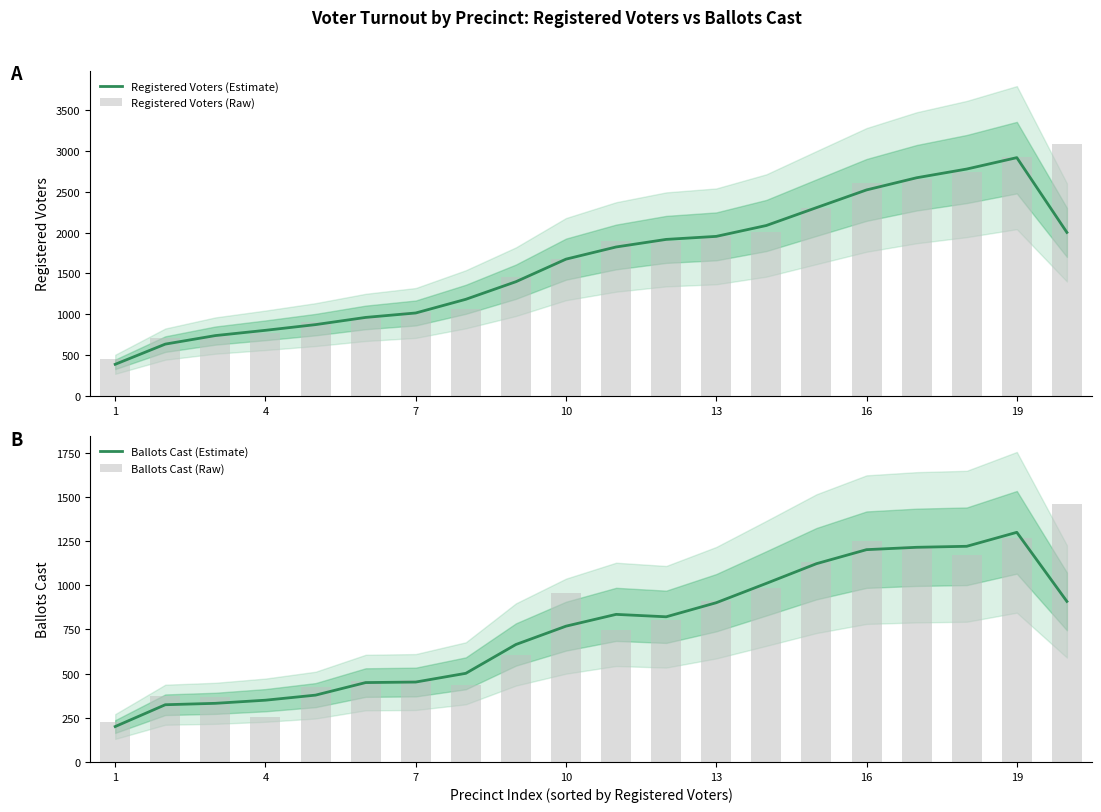

Does the chart contain any negative values?

No